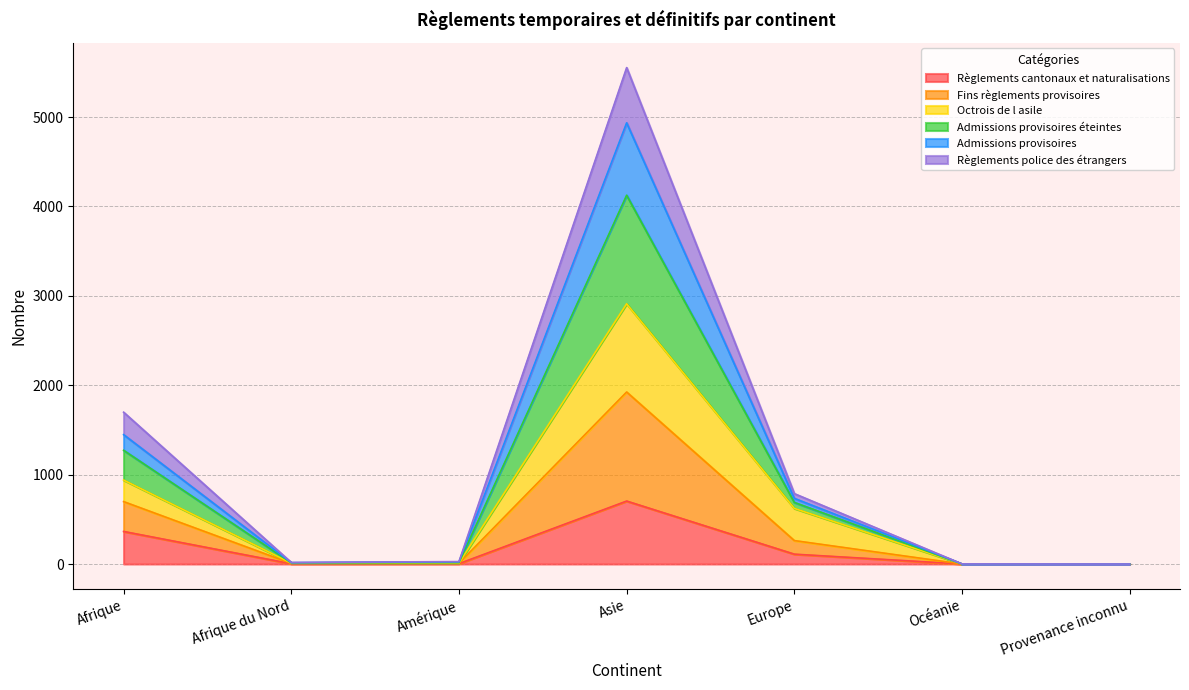

What is the spread (max minus min) of values at Afrique du Nord?

14